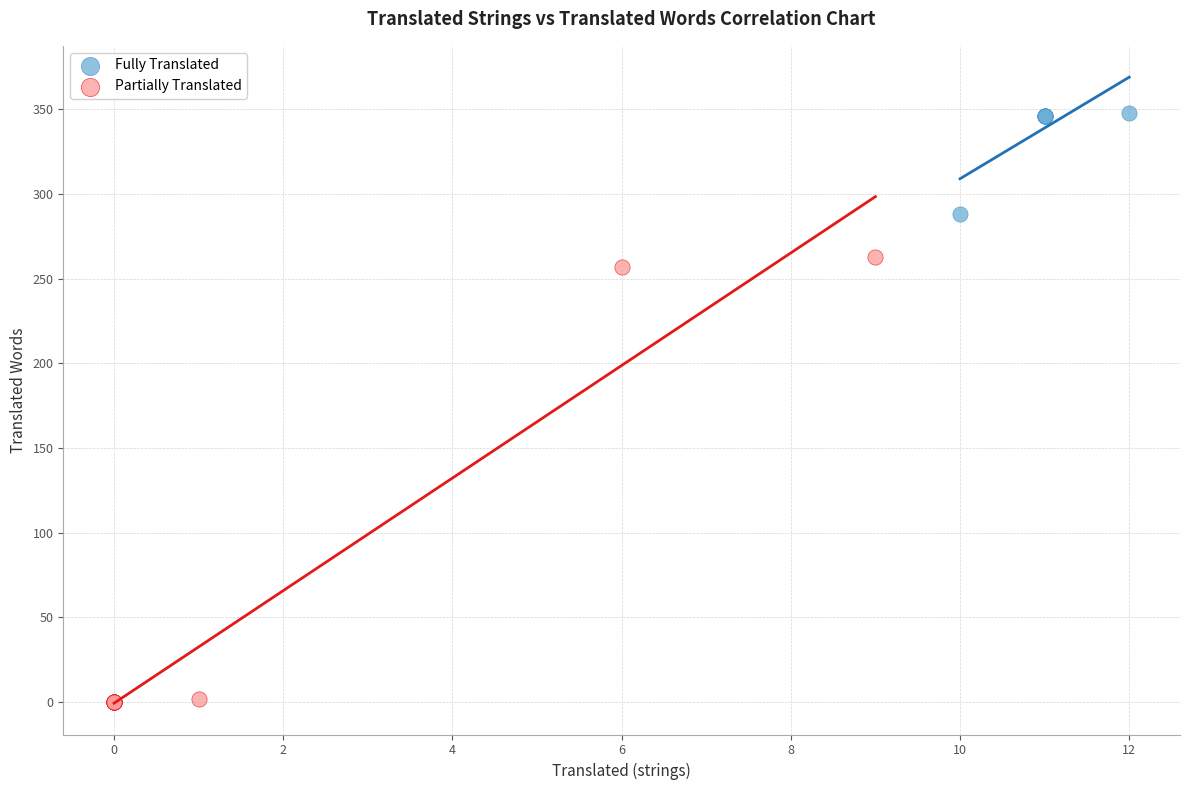

Which series reaches the maximum Y coordinate?

Fully Translated